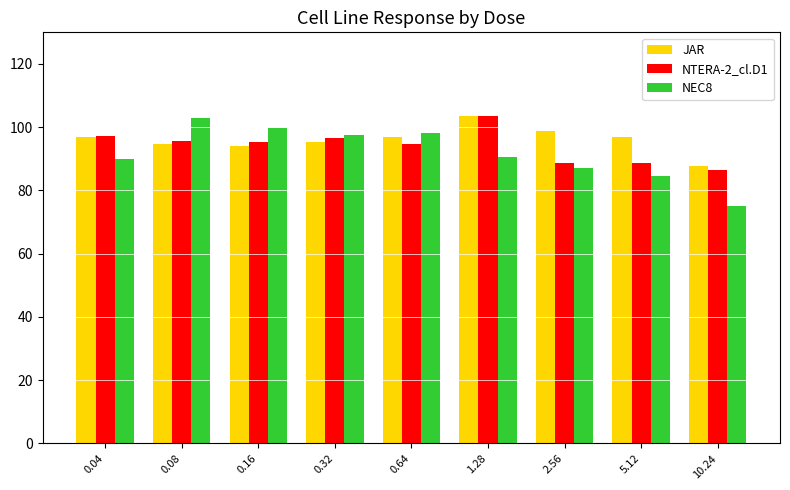

What is the average value of the JAR series?

96.1